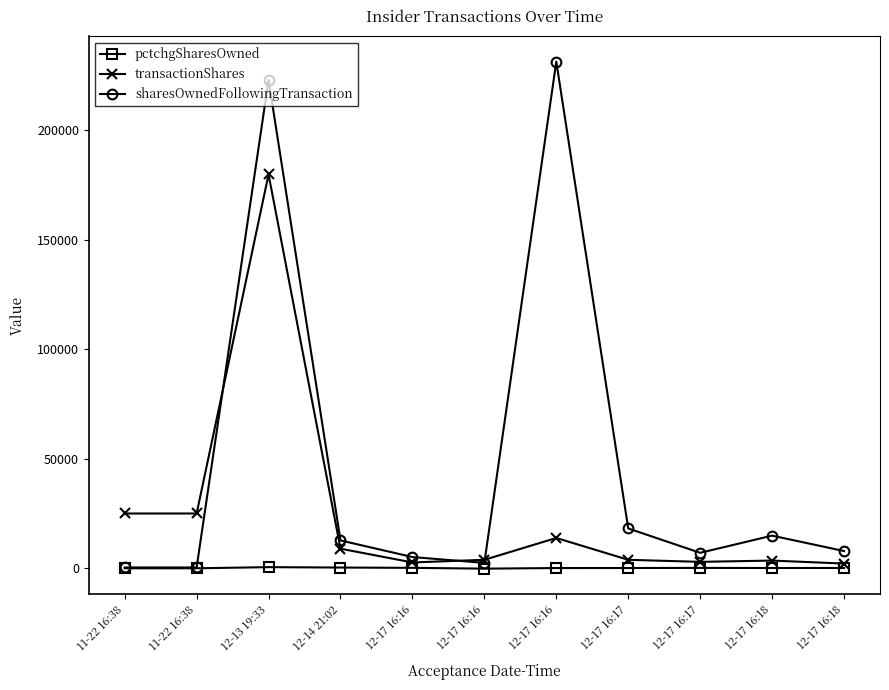

Reading left to right, transcribe all the data shown in this chart.

pctchgSharesOwned: 11-22 16:38=-101	11-22 16:38=-99	12-13 19:33=417	12-14 21:02=235	12-17 16:16=104	12-17 16:16=-268	12-17 16:16=6	12-17 16:17=26	12-17 16:17=69	12-17 16:18=30	12-17 16:18=36
transactionShares: 11-22 16:38=24936	11-22 16:38=24936	12-13 19:33=179865	12-14 21:02=8856	12-17 16:16=2562	12-17 16:16=3775	12-17 16:16=13750	12-17 16:17=3775	12-17 16:17=2837	12-17 16:18=3425	12-17 16:18=2050
sharesOwnedFollowingTransaction: 11-22 16:38=267	11-22 16:38=267	12-13 19:33=223029	12-14 21:02=12629	12-17 16:16=5032	12-17 16:16=2367	12-17 16:16=231431	12-17 16:17=18100	12-17 16:17=6973	12-17 16:18=14813	12-17 16:18=7775